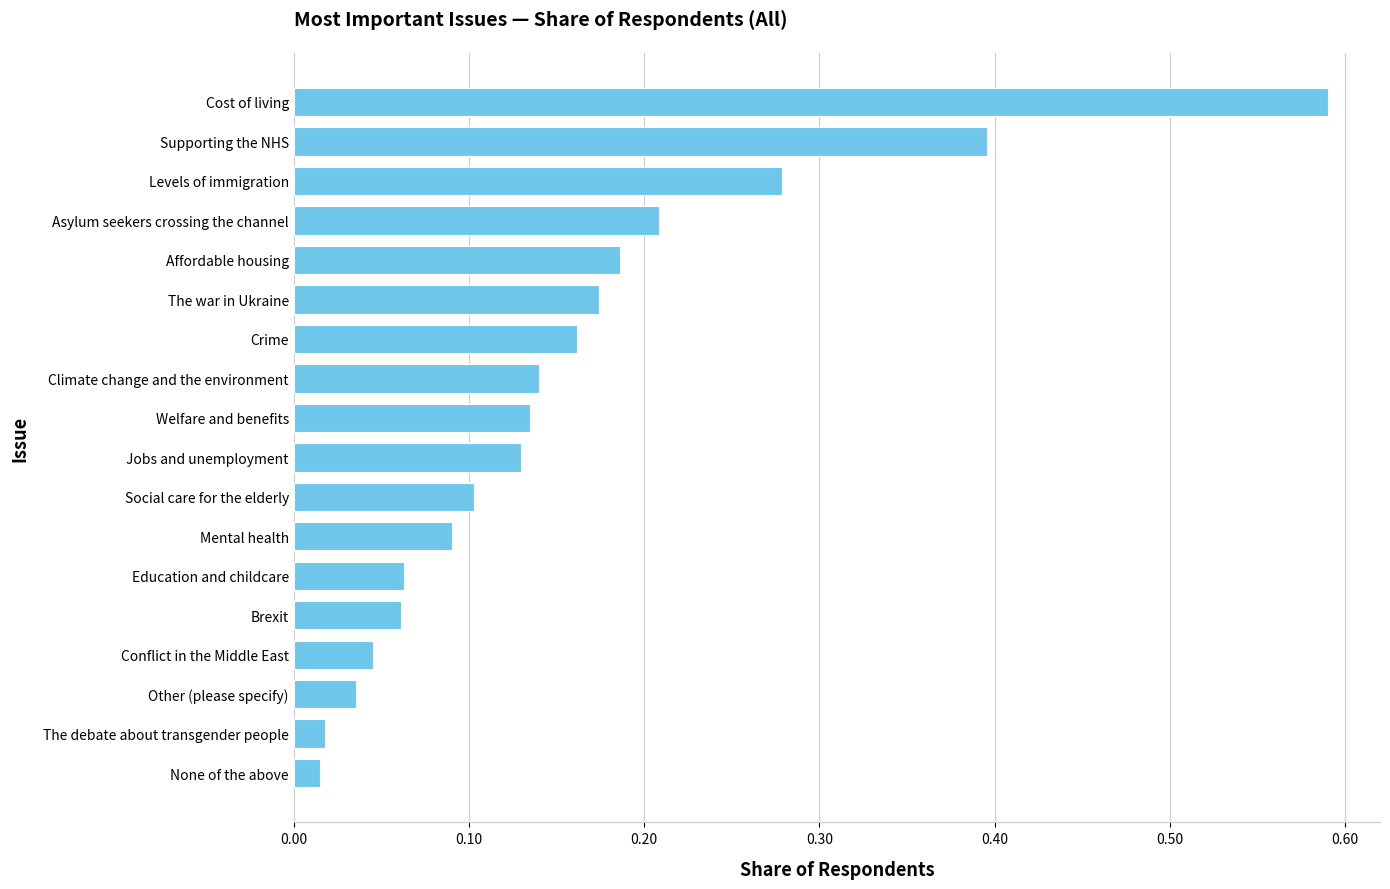

The chart shows a value of 0.4 at Cost of living. True or false?

False